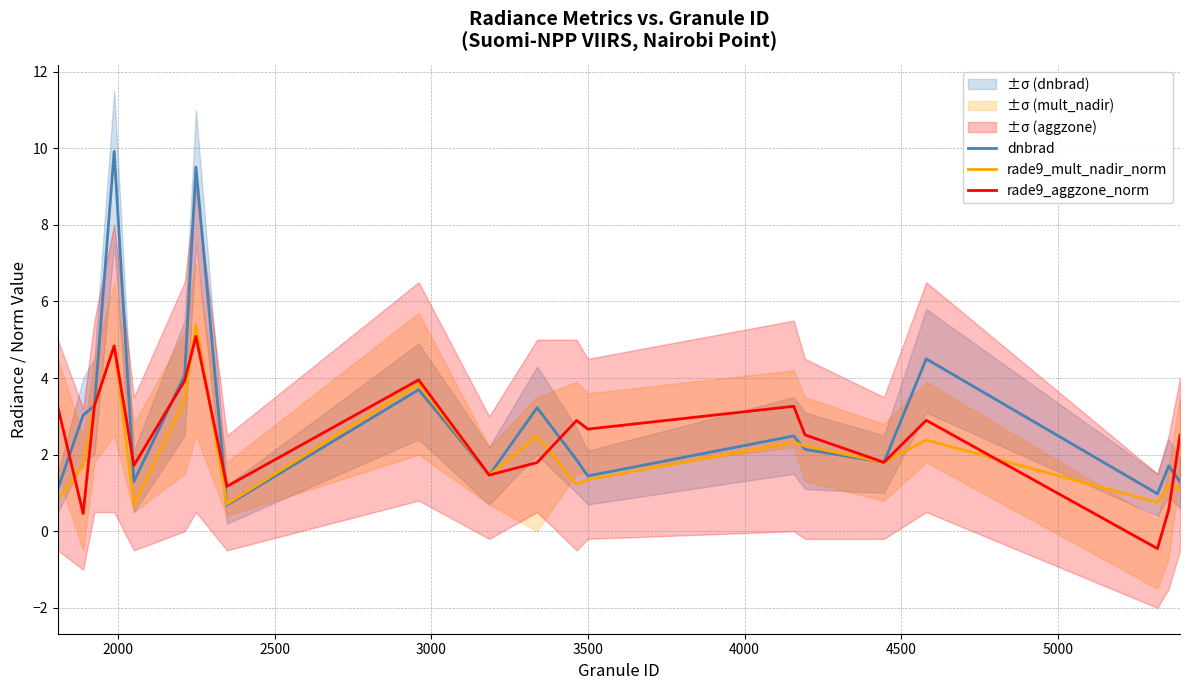

Which series has the largest total across all categories?

dnbrad